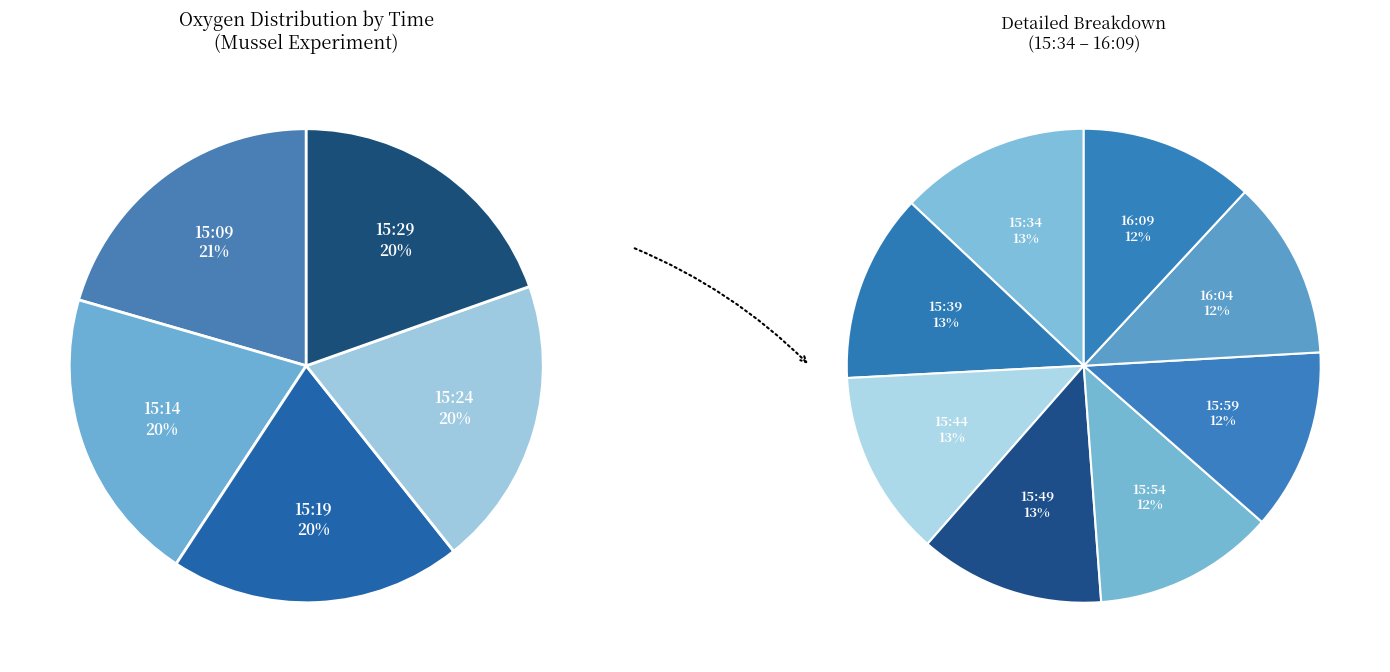

Count the number of slices in the pie.

13